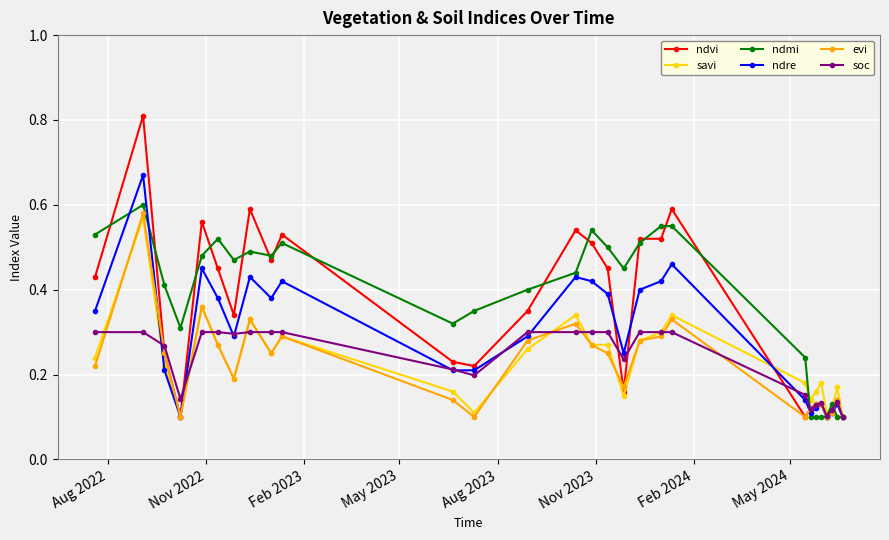

Which series has the widest spread of values?

ndvi